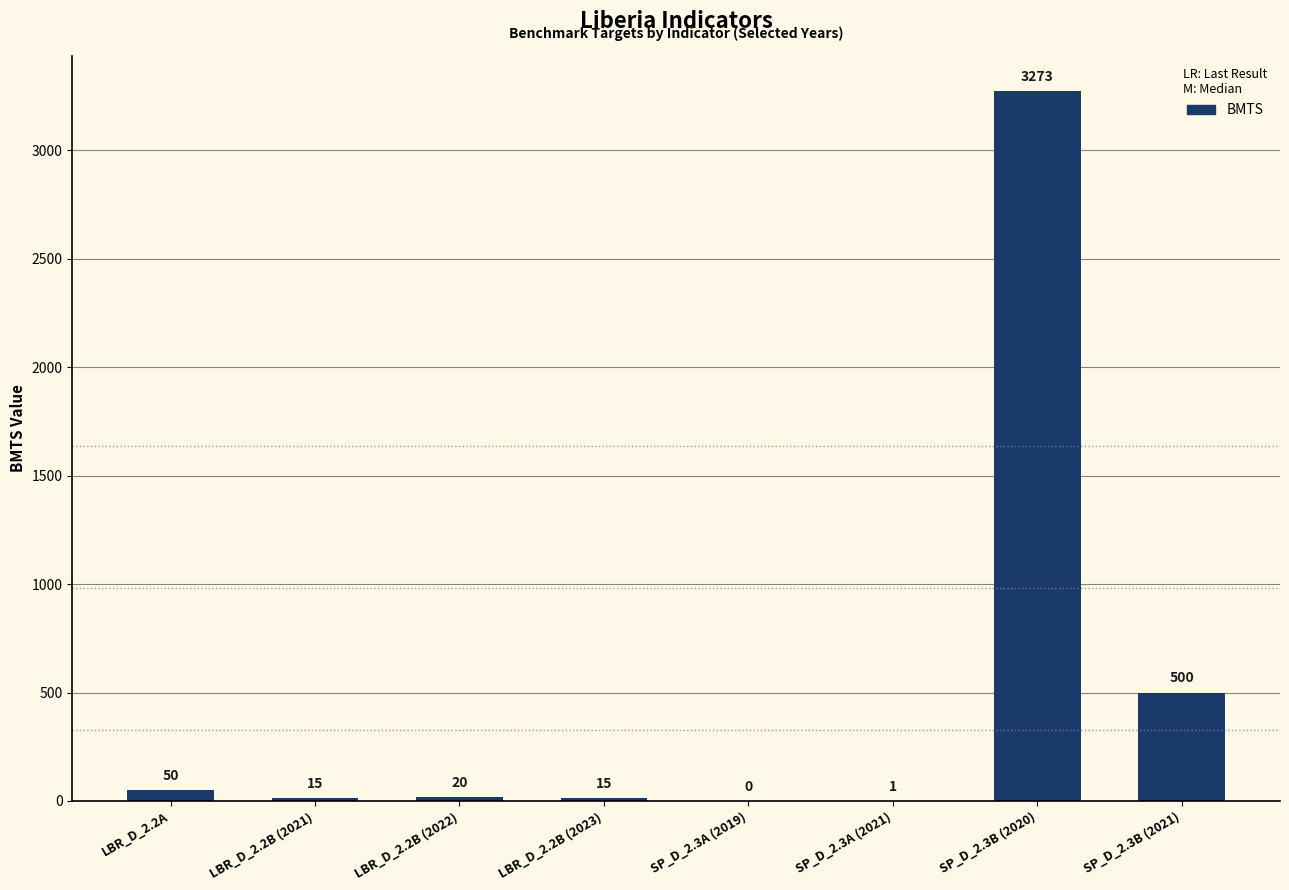

What is the sum of all values?

3874